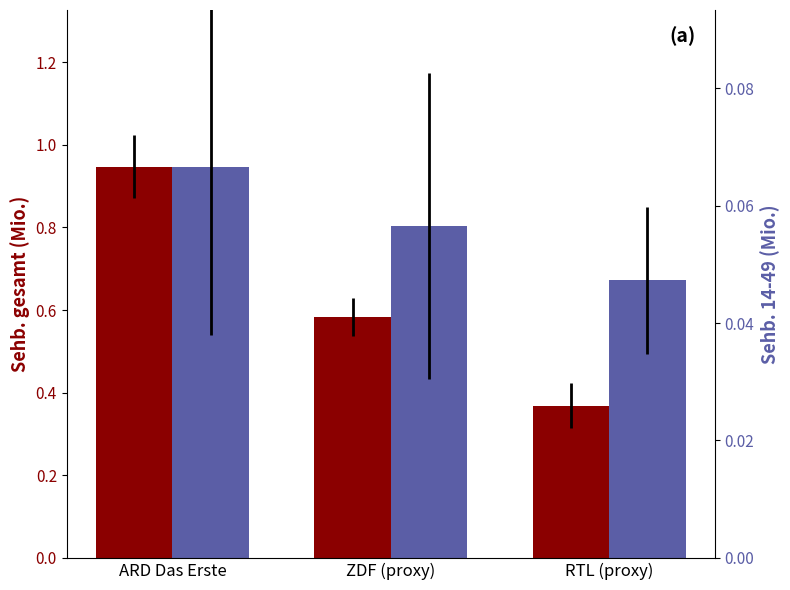

What is the difference between the highest and lowest values at ARD Das Erste?

0.9